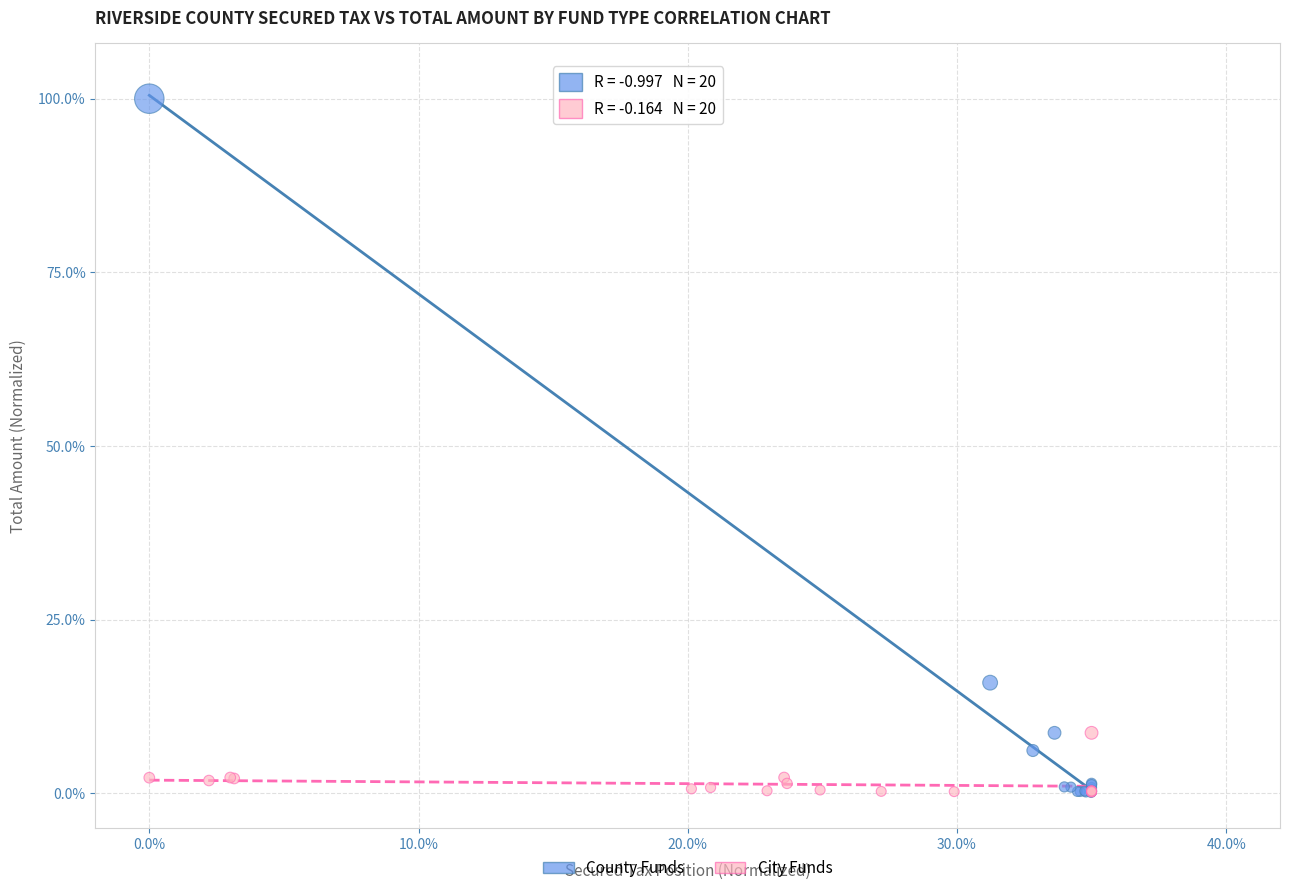

What are all the series names shown in the legend?

County Funds, City Funds